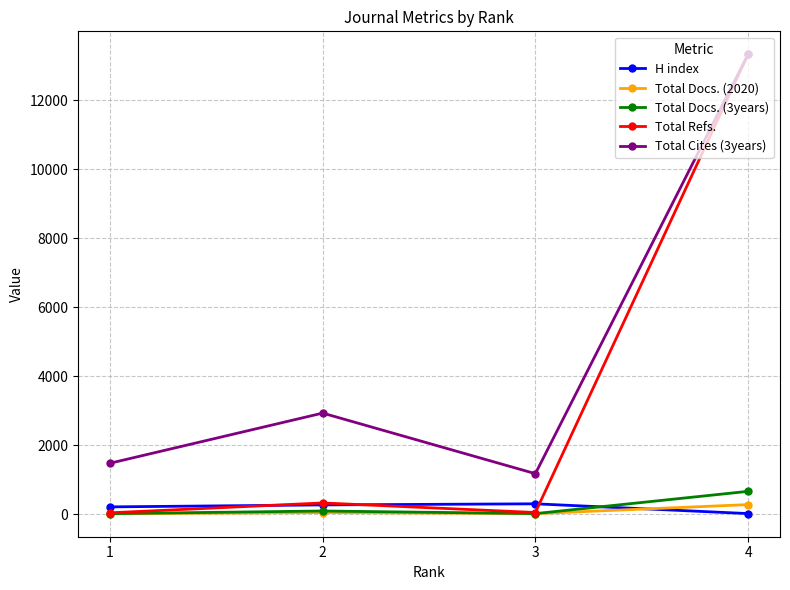

Count the number of data series in this chart.

5